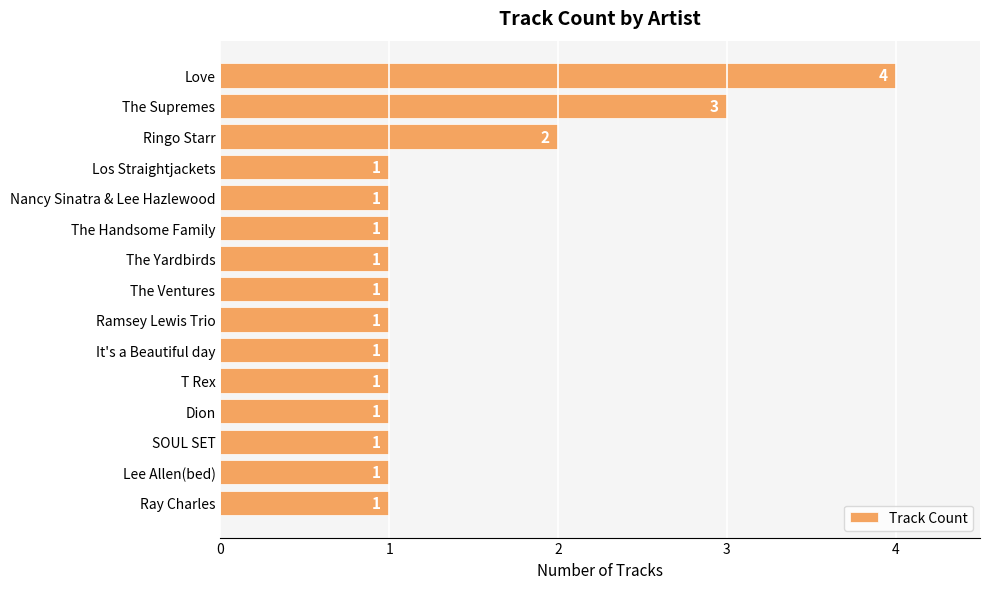

The value at Nancy Sinatra & Lee Hazlewood is 2. True or false?

False